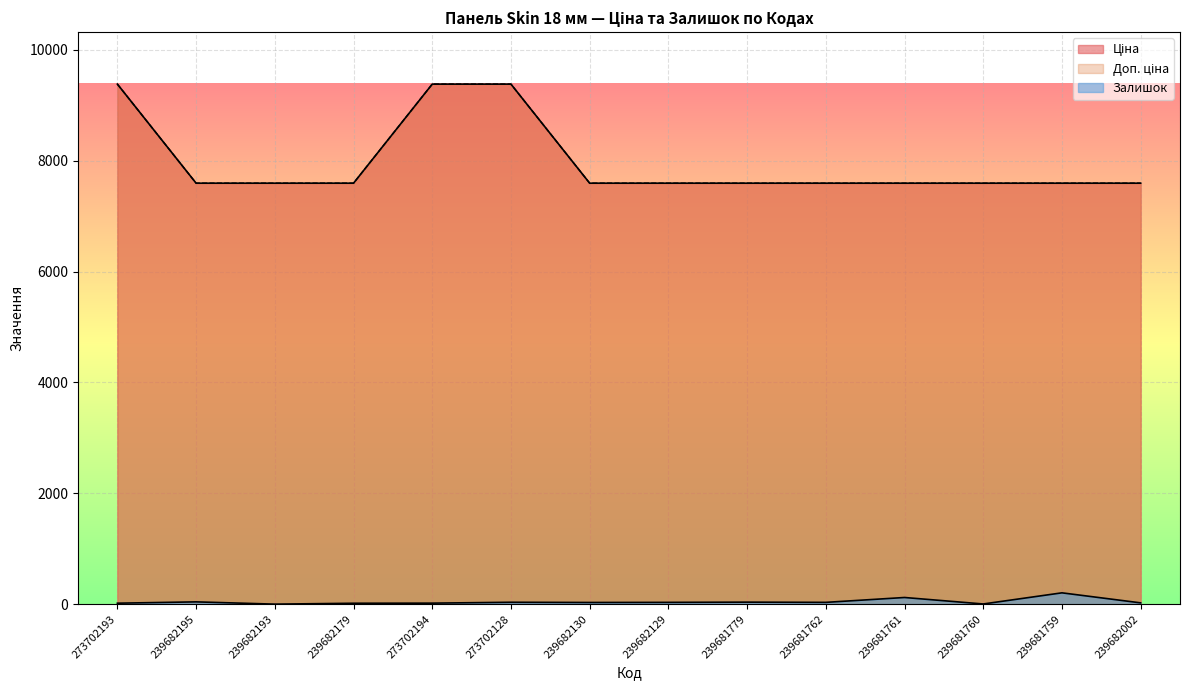

Where is Ціна nearest to the value 8490?

239682195